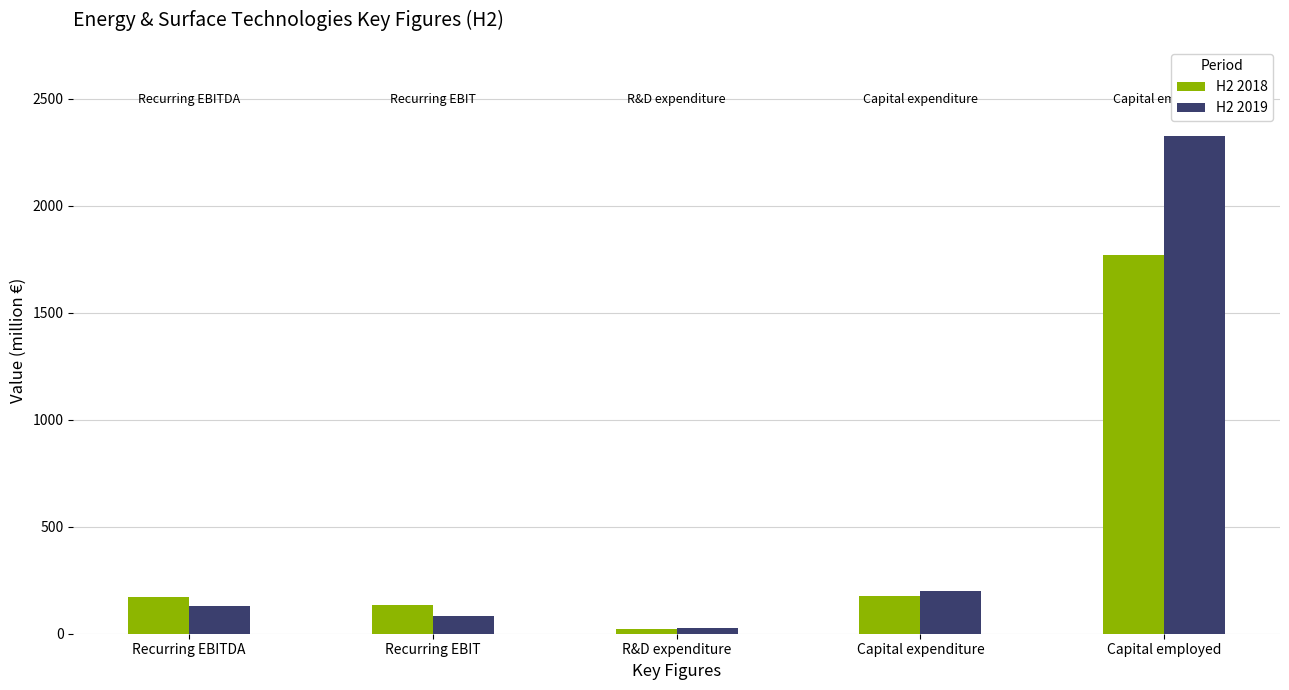

The value of H2 2019 at Capital employed is 1248.9. True or false?

False